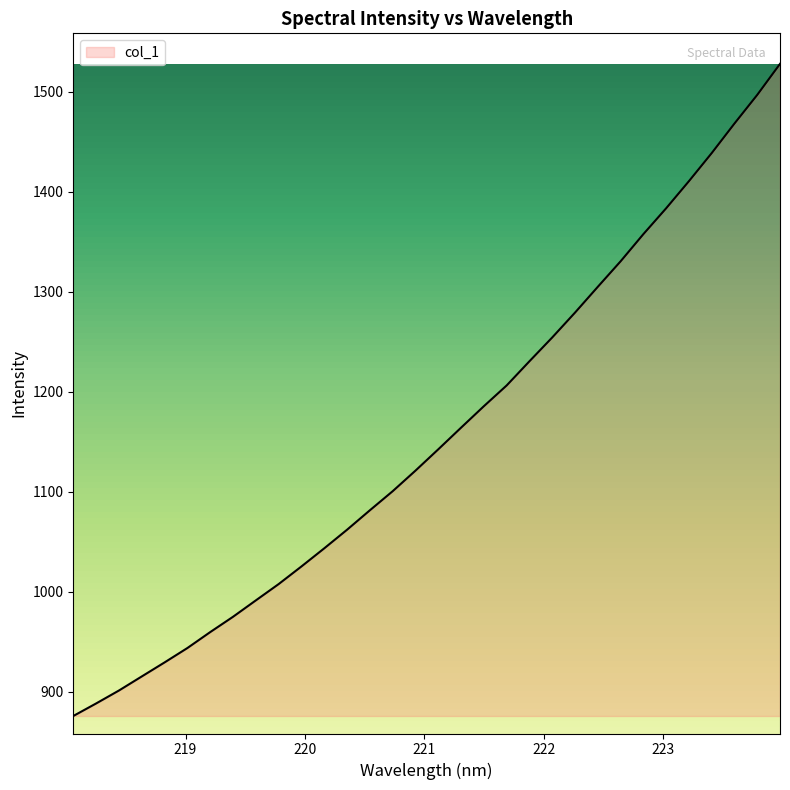

What is the maximum value shown in the chart?

1527.9